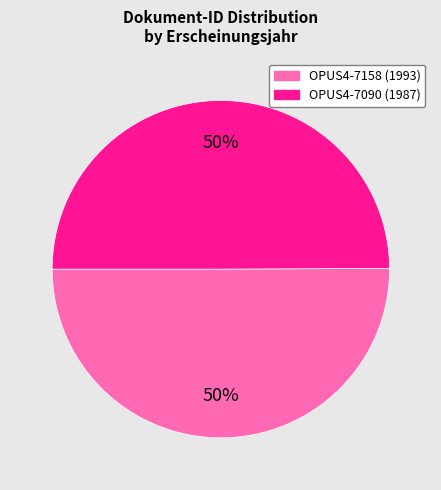

Count the number of slices in the pie.

2